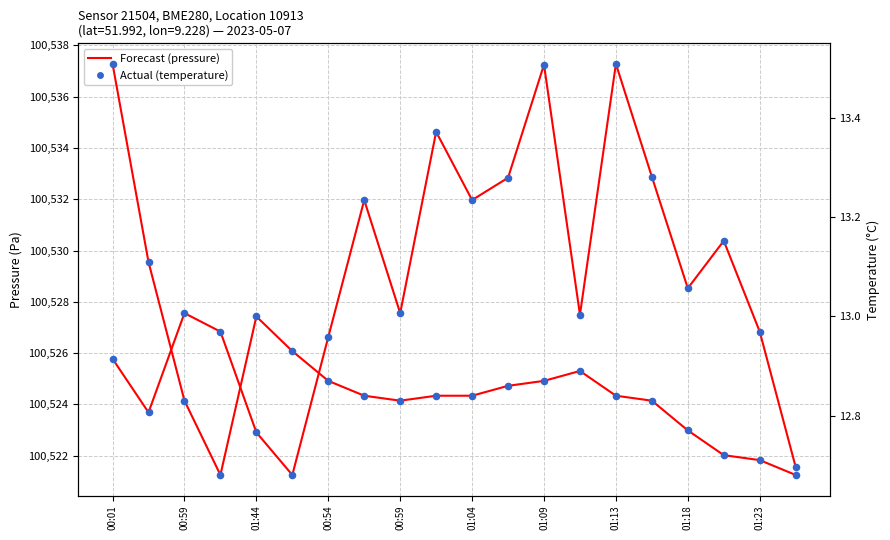

What is the change in value from 01:13 to 01:23?

-10.4